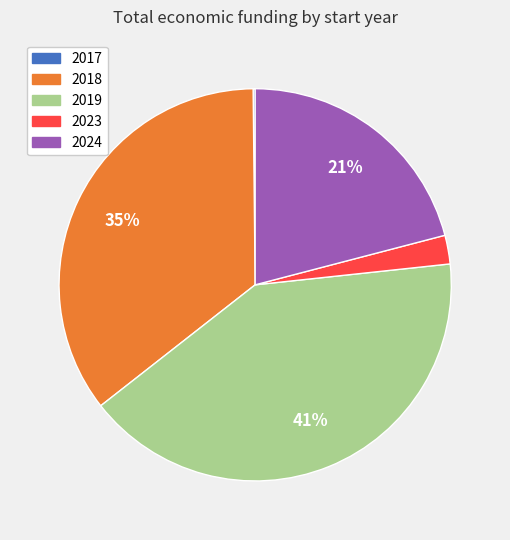

To the nearest percent, what is the average slice percentage?

20%